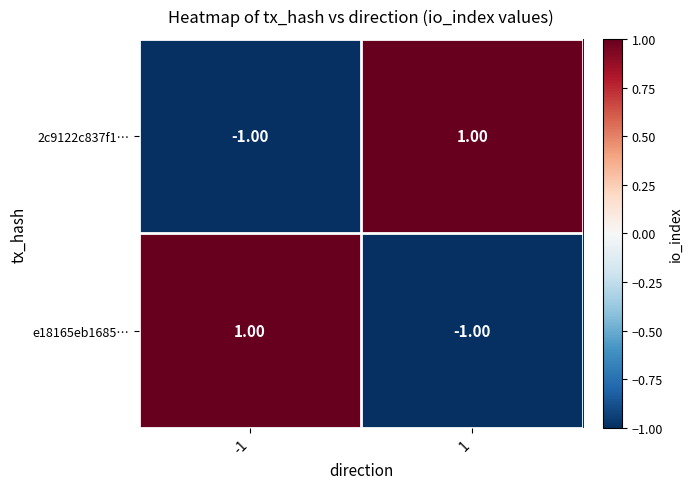

Rank the categories by 2c9122c837f1… value from lowest to highest.

-1, 1